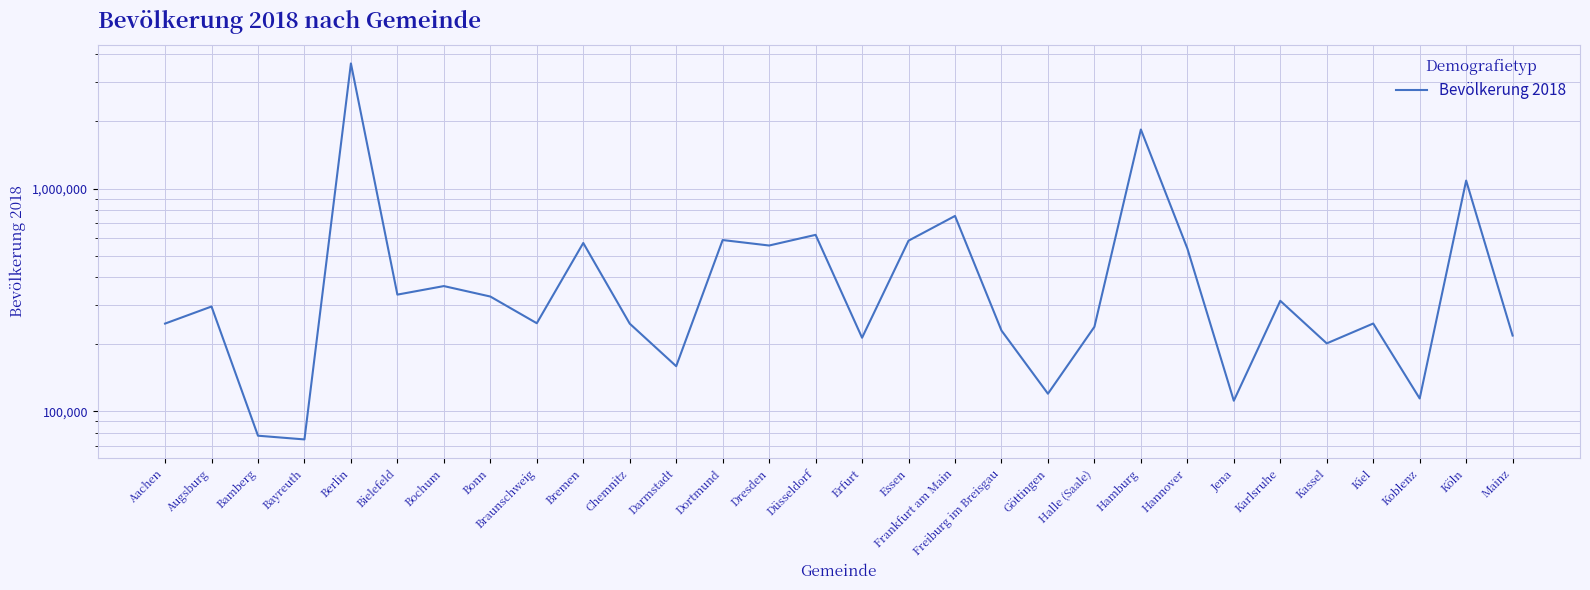

How many points are higher than both their immediate neighbors (excluding endpoints)?

11